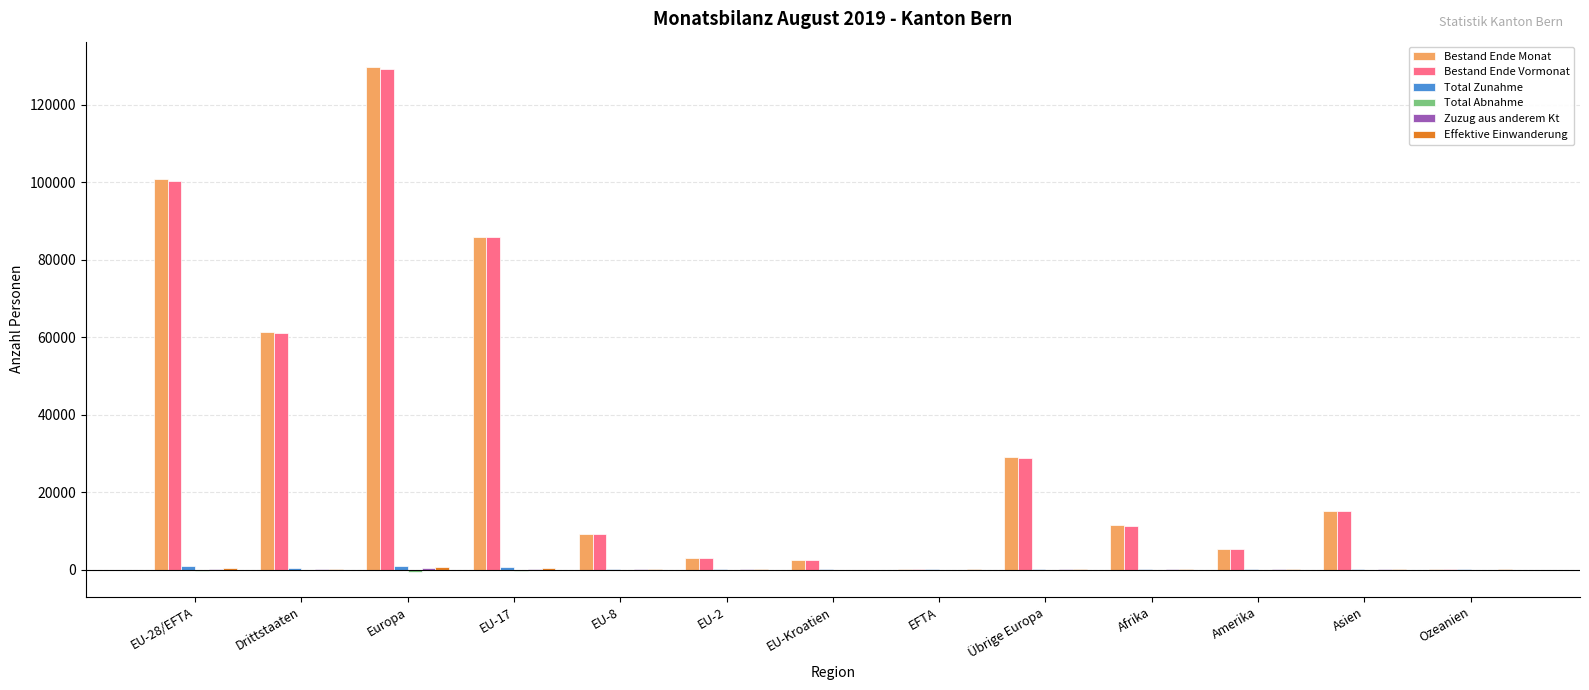

Which category has the highest value across all series?

Europa